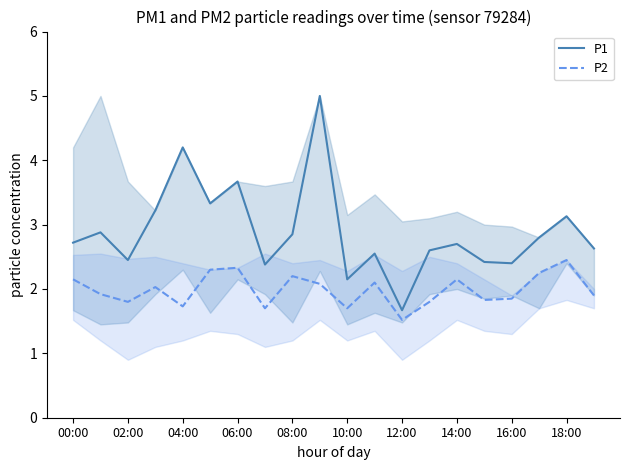

What is the highest value of the P1 series?

5.0